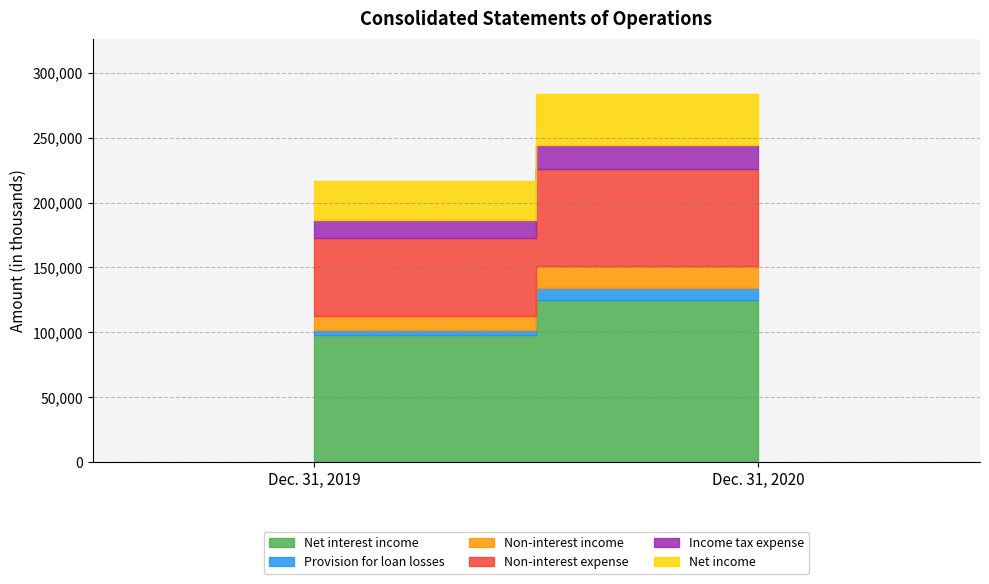

What is the value of the Provision for loan losses point at the 1st from the left?

4223